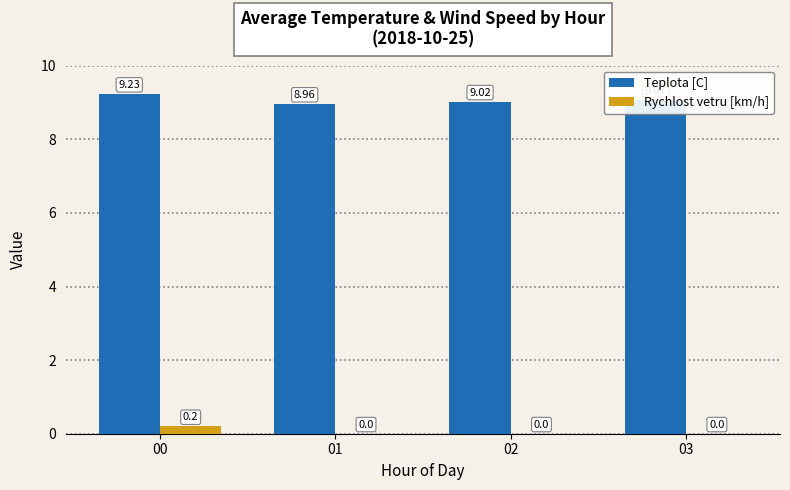

What is the total value across all series at 03?

9.1